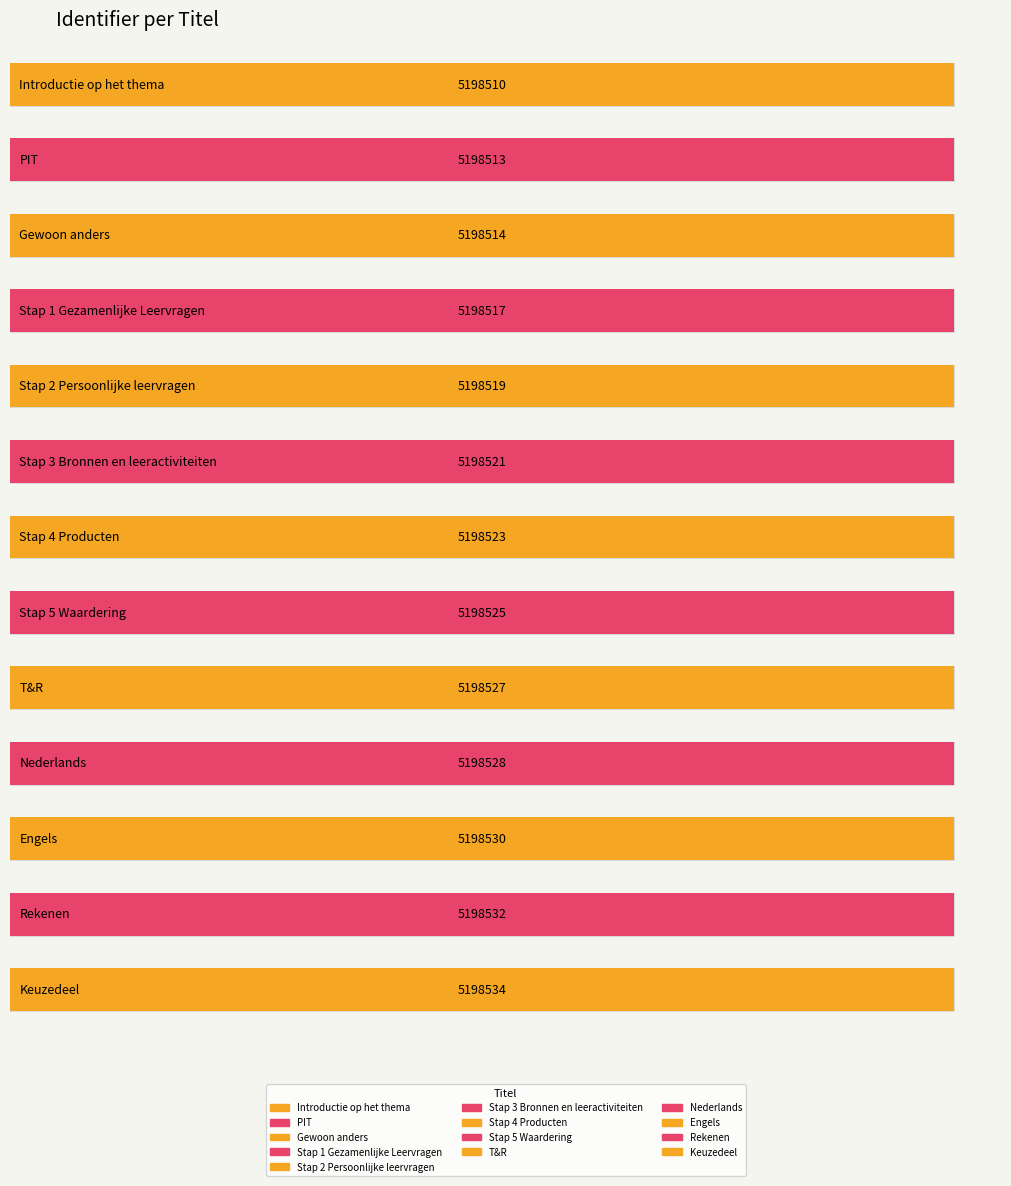

What is the average value?

5198523